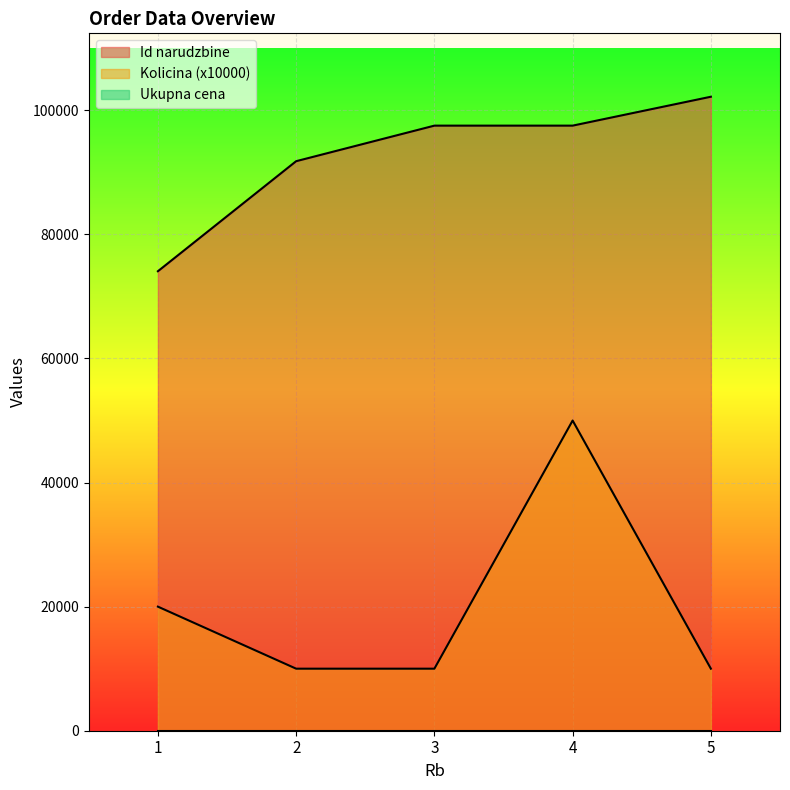

What is the difference between the maximum and minimum values in the Id narudzbine series?

28127